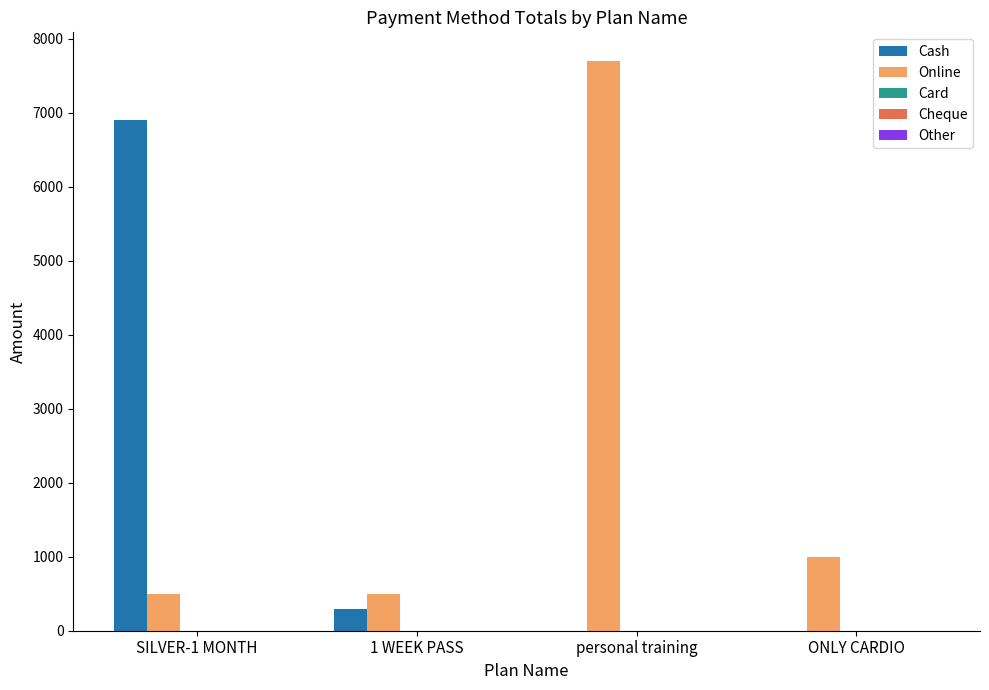

How many data points does each series have?

4